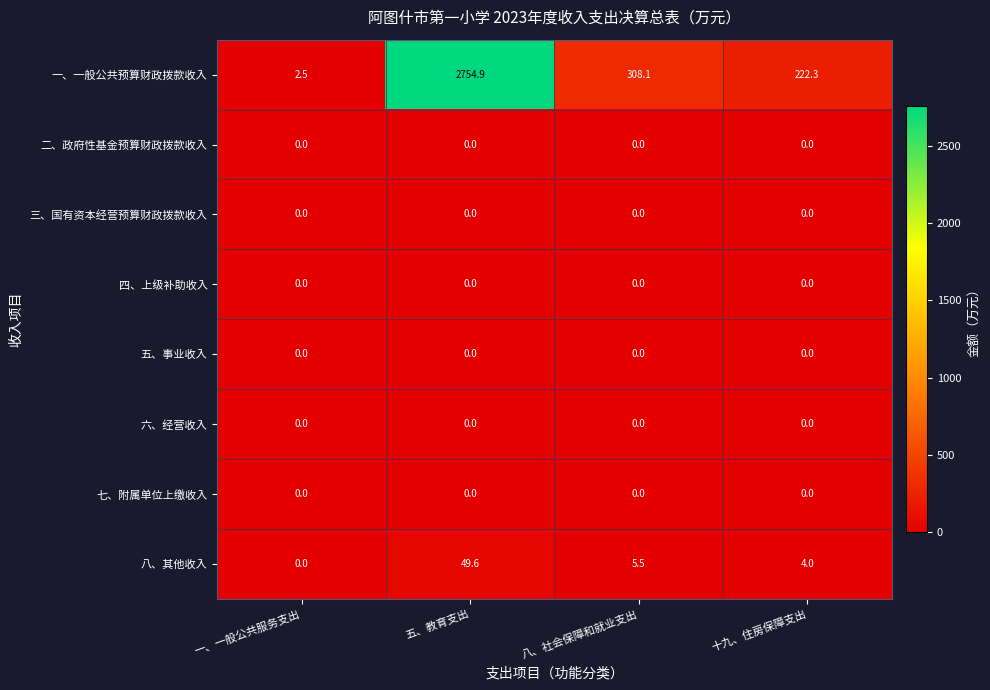

What is the average value of the 一、一般公共预算财政拨款收入 series?

822.0